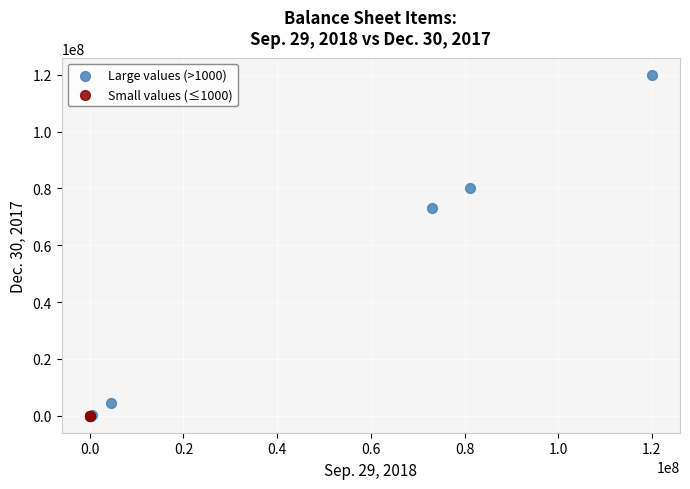

Which series contains the highest Y value?

Large values (>1000)